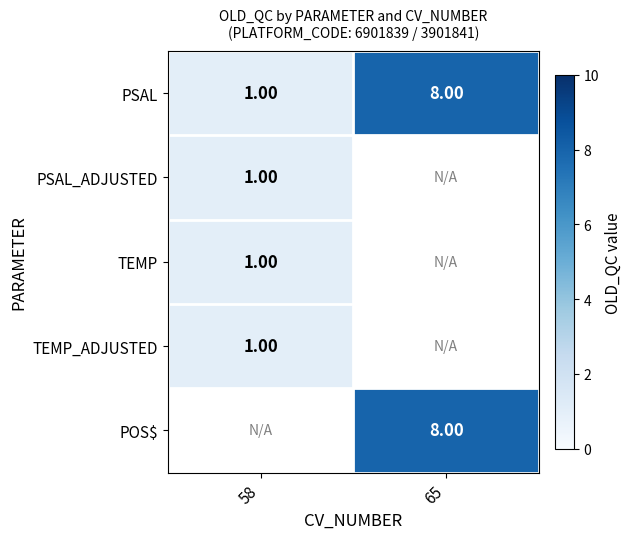

Is it true that TEMP_ADJUSTED equals 1.4 at 58?

False